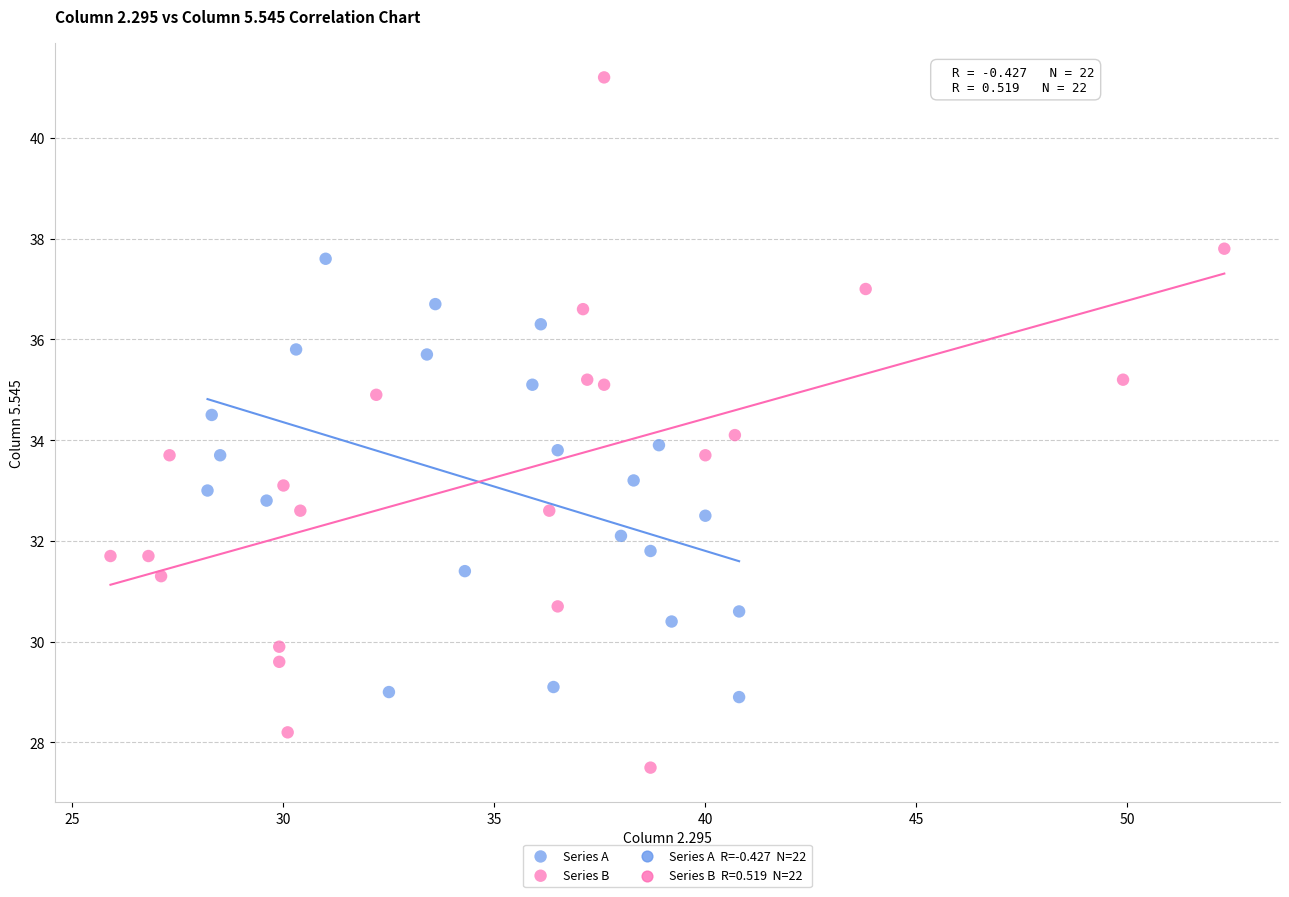

Which series reaches the minimum Y coordinate?

Series B